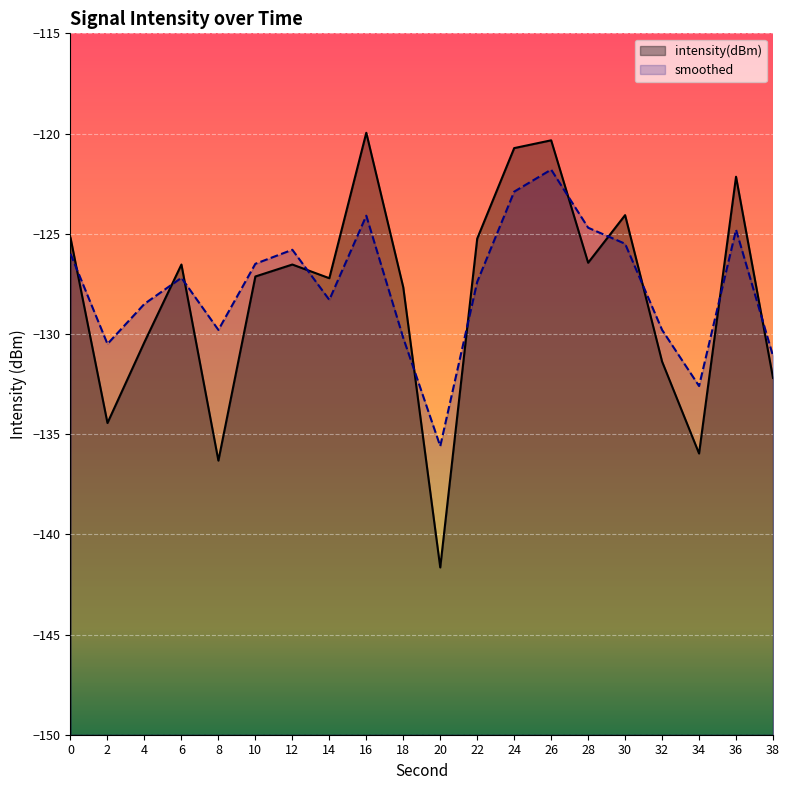

At which category is the sum across all series the highest?

26